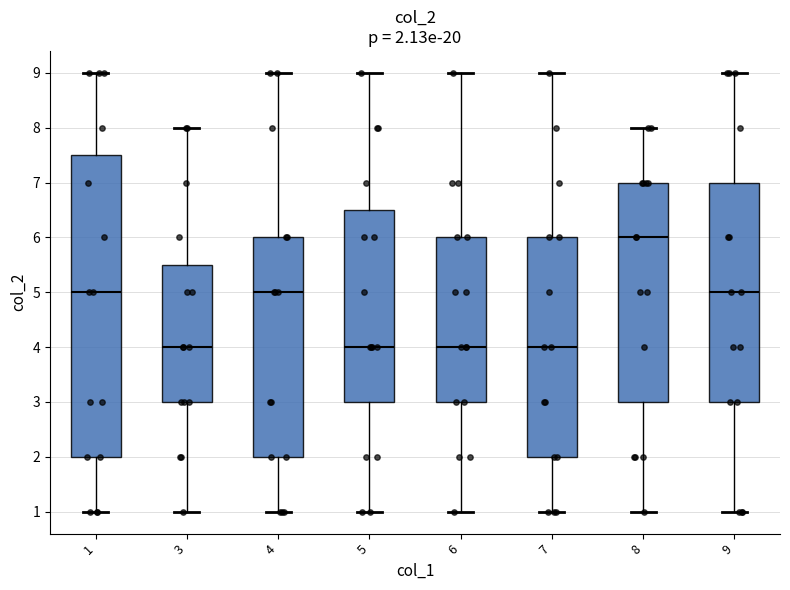

Which box is the tallest, from its lower edge to its upper edge?

1